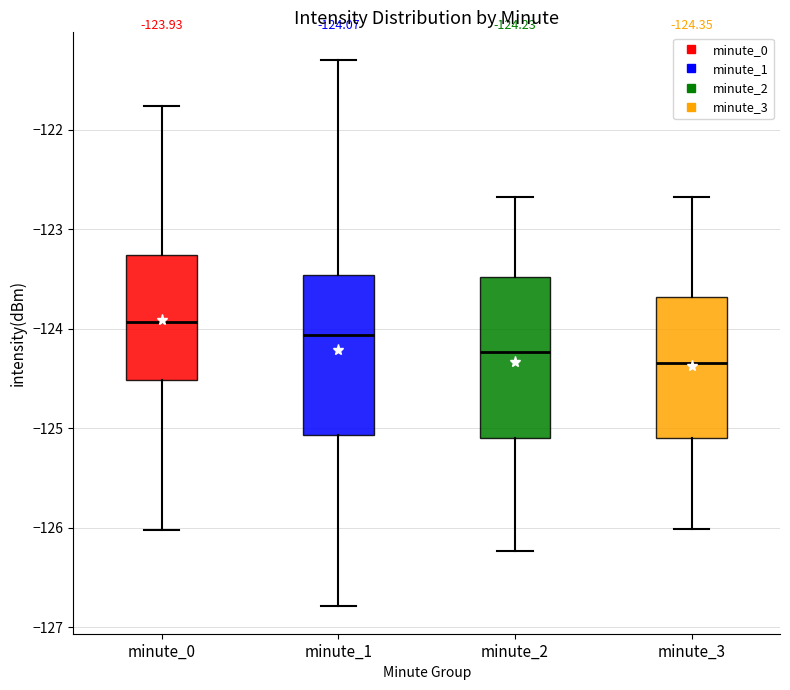

Which box's median line is the lowest?

minute_3